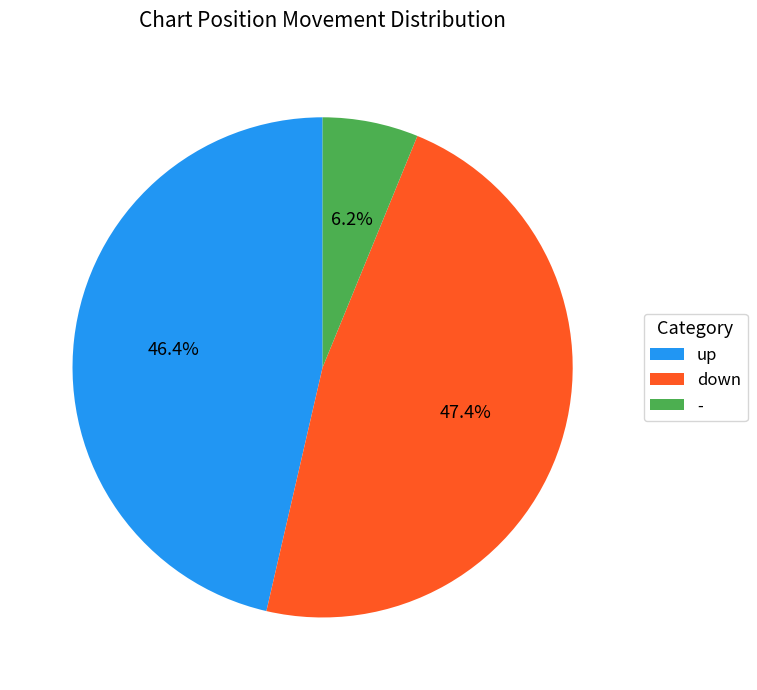

What is the smallest slice in the pie chart?

-